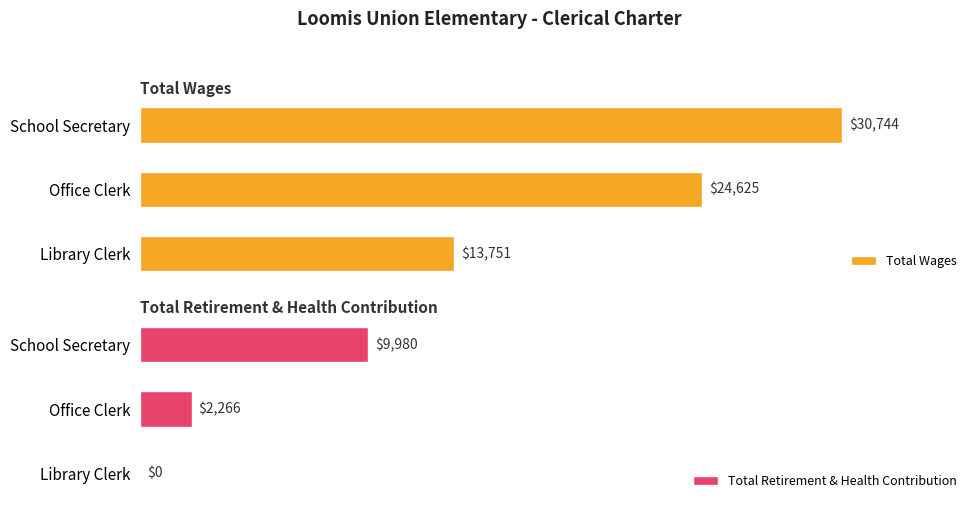

Which series has the largest total across all categories?

Total Wages